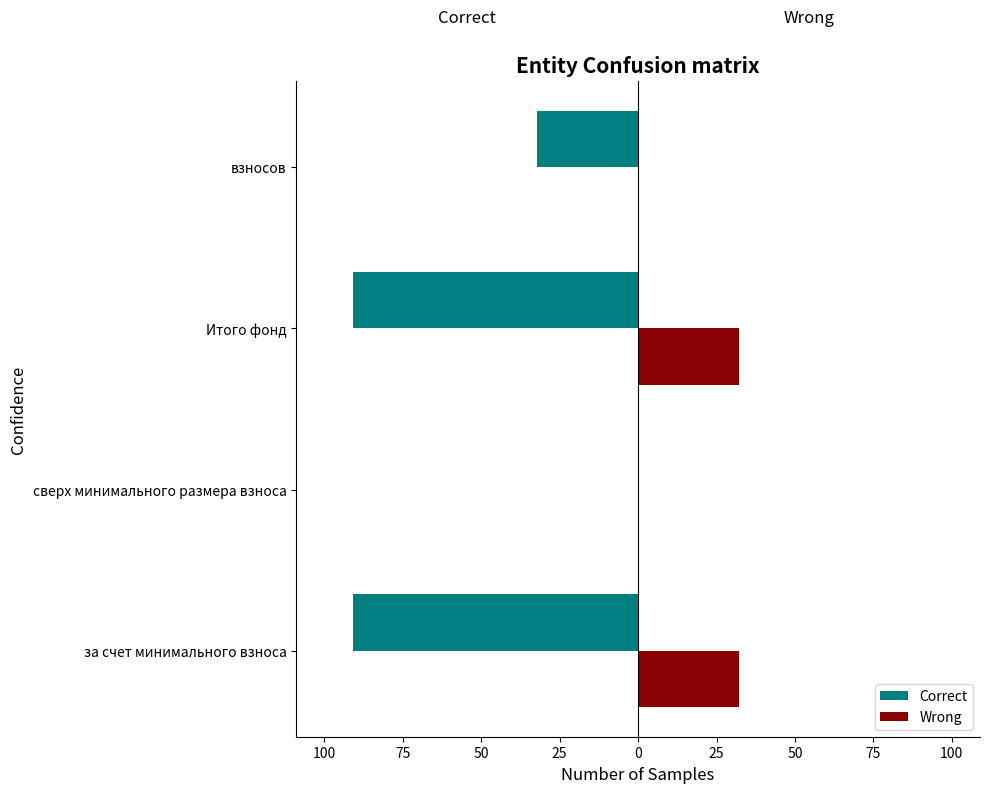

Reading right to left, extract all data points from this chart.

Correct: -32.1	-90.8	0.0	-90.8
Wrong: 0.0	32.1	0.0	32.1